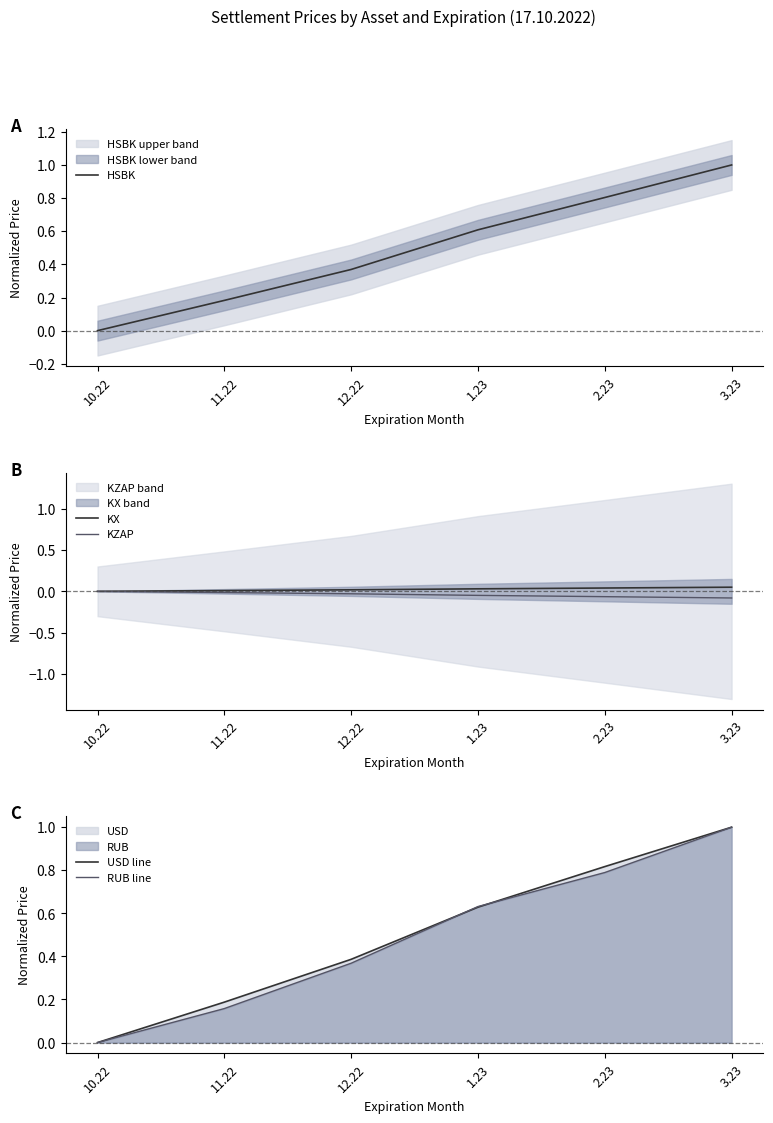

List the labels in order of RUB line value, largest first.

3.23, 2.23, 1.23, 12.22, 11.22, 10.22